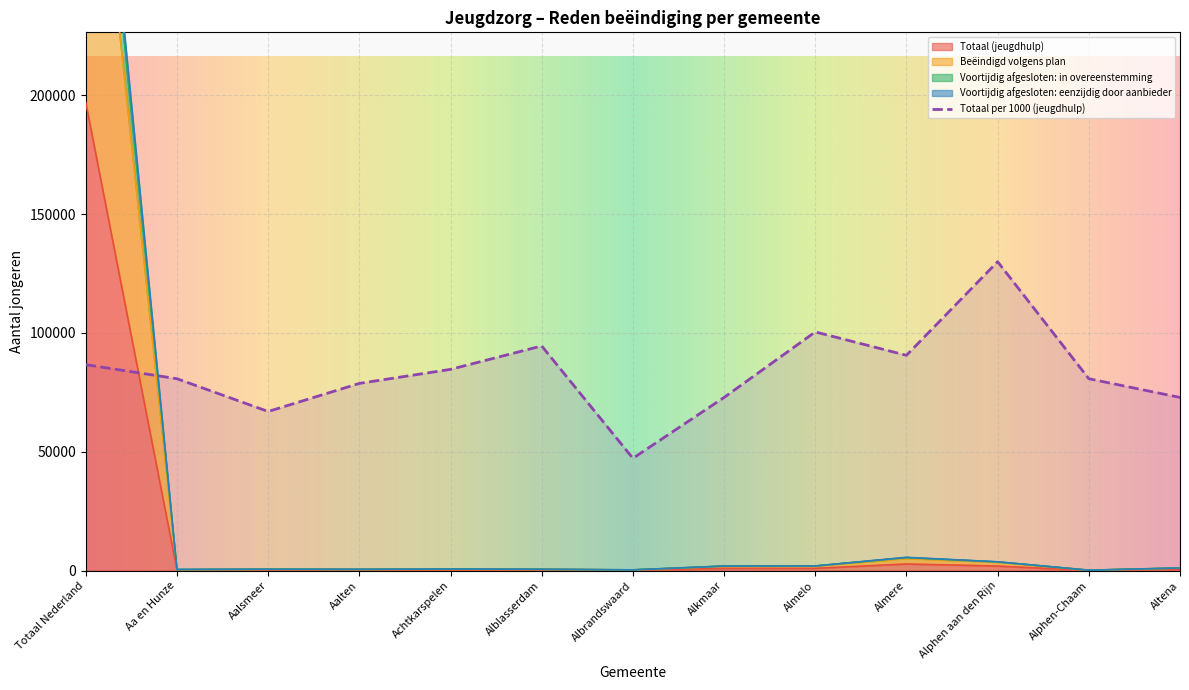

How many data points in Totaal per 1000 (jeugdhulp) are less than 80722?

5